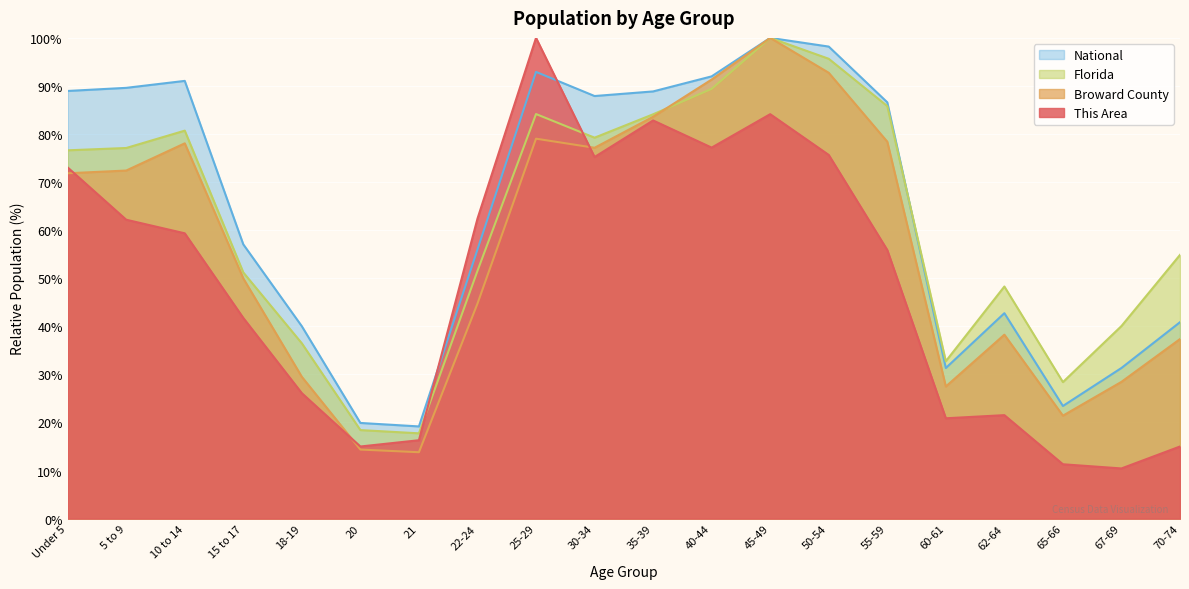

What is the spread (max minus min) of values at 50-54?

22.5